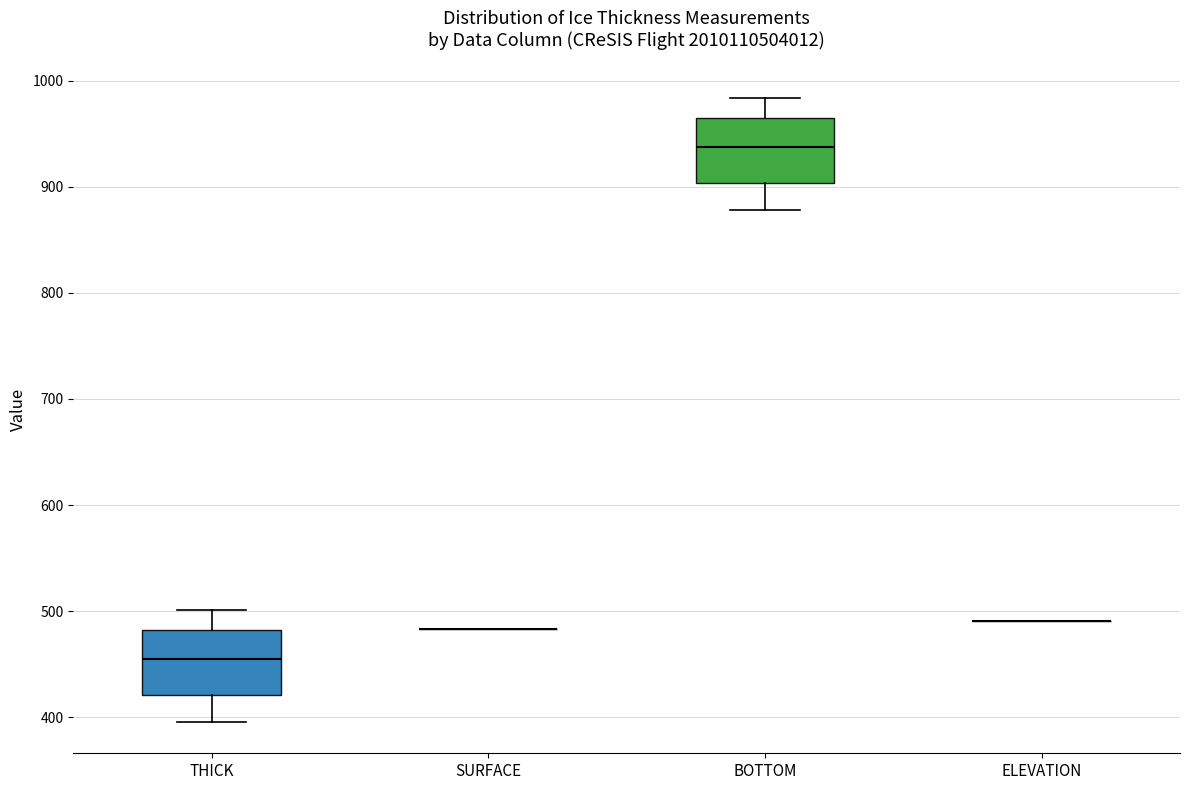

Reading left to right, transcribe this box plot: for each box, give where its median line is, the range the box spans, and where its two whiskers end, as read against the y-axis. The values are not printed on the chart, so give them approximately, as read against the axis.

THICK: median 450, box 420 to 480, whiskers 400 to 500
SURFACE: box collapsed to a line at 480, whiskers 480 to 480
BOTTOM: median 940, box 900 to 960, whiskers 880 to 980
ELEVATION: box collapsed to a line at 490, whiskers 490 to 490